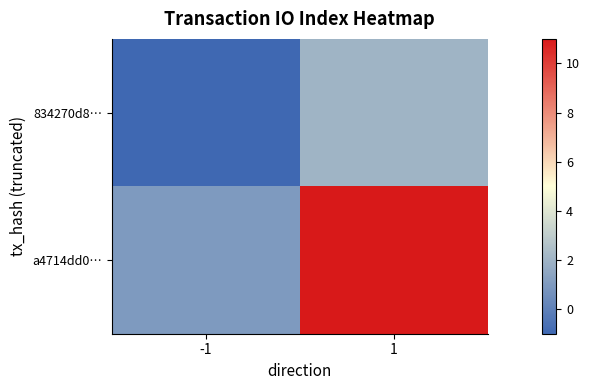

List the series in order of their overall mean, highest first.

a4714dd0…, 834270d8…